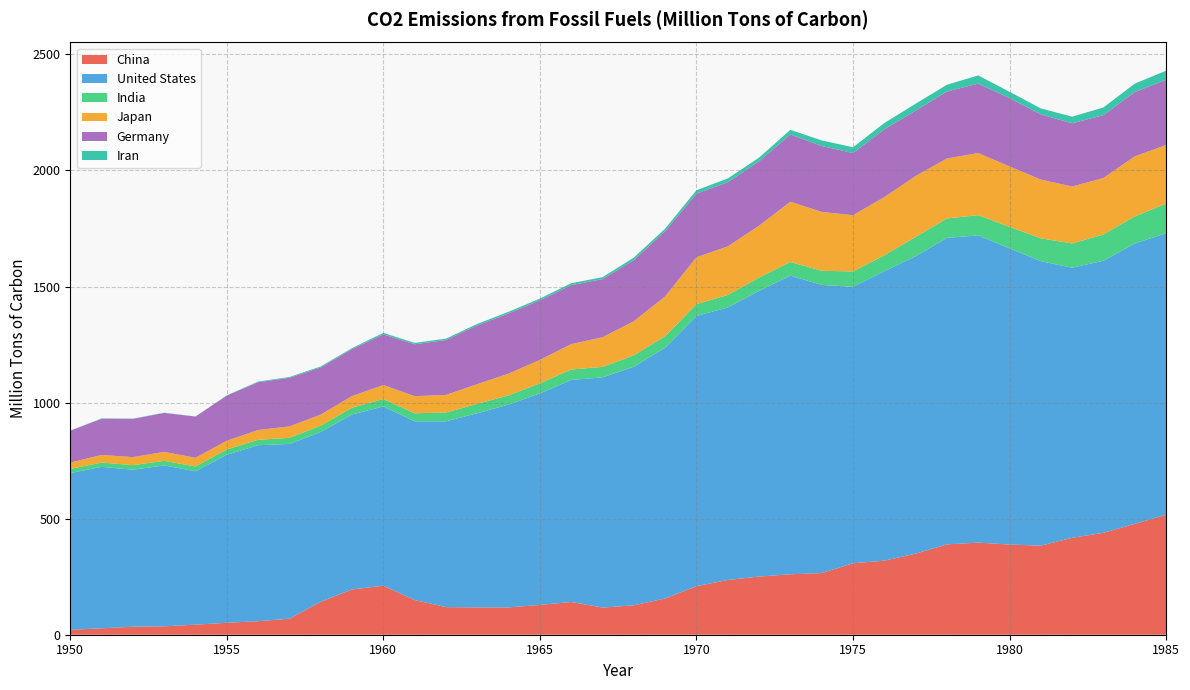

Reading right to left, transcribe all the data shown in this chart.

China: 1985=516.9	1984=477.6	1983=439.2	1982=417.5	1981=383.7	1980=388.4	1979=396.8	1978=389.1	1977=349.2	1976=319.0	1975=307.8	1974=265.6	1973=260.4	1972=250.6	1971=235.7	1970=209.1	1969=156.1	1968=126.7	1967=117.1	1966=141.1	1965=128.3	1964=117.7	1963=117.7	1962=119.0	1961=149.5	1960=211.1	1959=195.2	1958=142.1	1957=69.0	1956=58.2	1955=51.5	1954=43.4	1953=36.1	1952=34.6	1951=27.6	1950=21.4
United States: 1985=1212.3	1984=1207.8	1983=1172.0	1982=1163.5	1981=1225.4	1980=1276.2	1979=1323.3	1978=1320.5	1977=1281.4	1976=1246.8	1975=1191.1	1974=1241.4	1973=1286.4	1972=1230.8	1971=1174.0	1970=1164.1	1969=1080.2	1968=1027.7	1967=991.7	1966=956.5	1965=911.0	1964=874.0	1963=836.4	1962=800.2	1961=770.0	1960=772.3	1959=754.0	1958=731.2	1957=752.8	1956=758.2	1955=724.2	1954=660.7	1953=693.1	1952=676.3	1951=695.5	1950=675.0
India: 1985=127.6	1984=116.6	1983=113.3	1982=104.5	1981=98.5	1980=92.3	1979=87.4	1978=83.5	1977=82.9	1976=68.9	1975=66.0	1974=60.9	1973=58.7	1972=56.9	1971=53.7	1970=51.0	1969=49.9	1968=49.1	1967=45.0	1966=45.1	1965=43.6	1964=39.6	1963=40.7	1962=37.9	1961=34.4	1960=31.8	1959=29.0	1958=27.5	1957=26.3	1956=23.5	1955=22.7	1954=20.9	1953=19.9	1952=19.6	1951=18.6	1950=17.8
Japan: 1985=252.9	1984=258.9	1983=243.2	1982=245.3	1981=253.2	1980=260.5	1979=267.6	1978=258.4	1977=262.6	1976=250.5	1975=242.2	1974=253.6	1973=259.7	1972=223.7	1971=209.4	1970=201.9	1969=171.3	1968=146.9	1967=127.7	1966=109.3	1965=101.1	1964=93.5	1963=84.6	1962=76.0	1961=73.9	1960=60.4	1959=50.2	1958=47.4	1957=49.3	1956=42.1	1955=37.3	1954=37.5	1953=38.6	1952=34.6	1951=32.8	1950=27.4
Germany: 1985=280.6	1984=277.2	1983=271.0	1982=272.2	1981=280.8	1980=294.5	1979=299.0	1978=288.5	1977=281.5	1976=291.8	1975=267.9	1974=284.0	1973=289.7	1972=277.4	1971=276.5	1970=273.8	1969=281.4	1968=263.2	1967=250.3	1966=254.1	1965=256.6	1964=259.1	1963=253.4	1962=236.4	1961=223.5	1960=218.1	1959=202.6	1958=203.3	1957=209.2	1956=206.1	1955=194.6	1954=177.5	1953=167.7	1952=164.7	1951=155.5	1950=137.7
Iran: 1985=39.4	1984=36.1	1983=32.8	1982=28.9	1981=25.7	1980=26.9	1979=35.3	1978=29.1	1977=29.8	1976=27.2	1975=24.9	1974=23.9	1973=20.0	1972=15.9	1971=16.1	1970=14.9	1969=10.6	1968=11.0	1967=8.5	1966=8.1	1965=7.6	1964=7.3	1963=6.3	1962=5.8	1961=5.9	1960=6.6	1959=3.8	1958=4.1	1957=3.5	1956=2.7	1955=1.1	1954=0.3	1953=1.0	1952=1.1	1951=1.9	1950=0.0